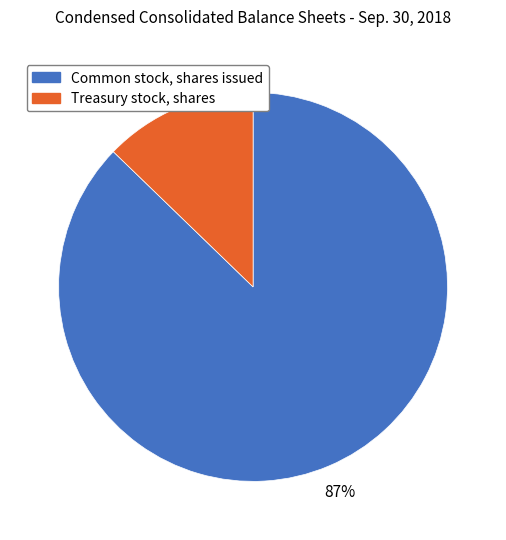

To the nearest percent, what percentage of the pie is Treasury stock, shares?

13%